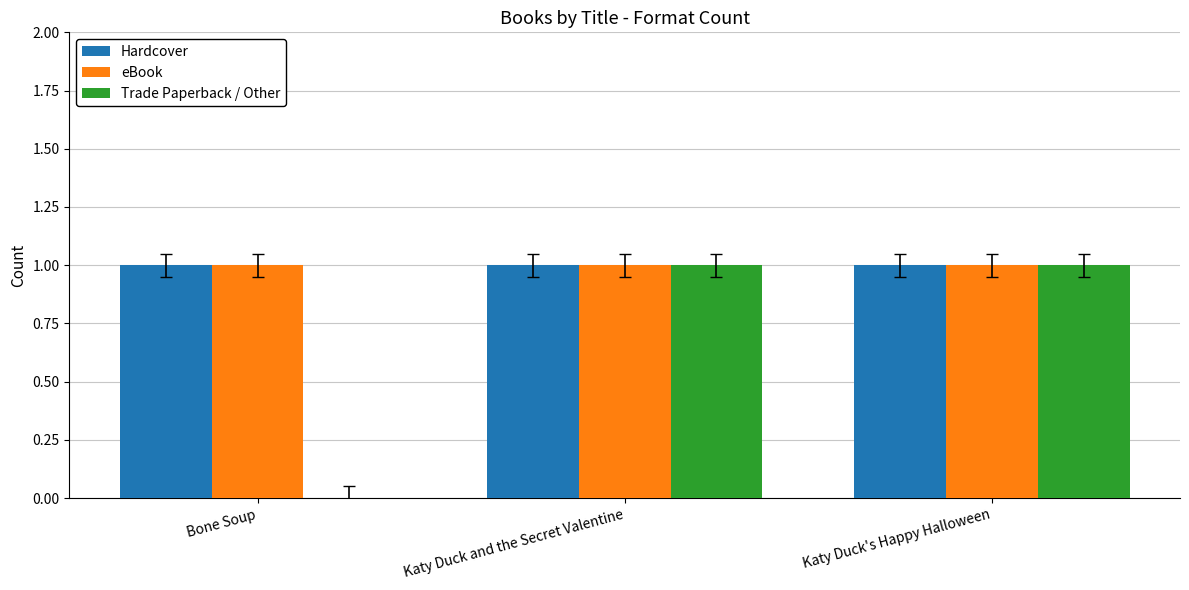

Are the bars grouped side by side (vs. stacked)?

Yes